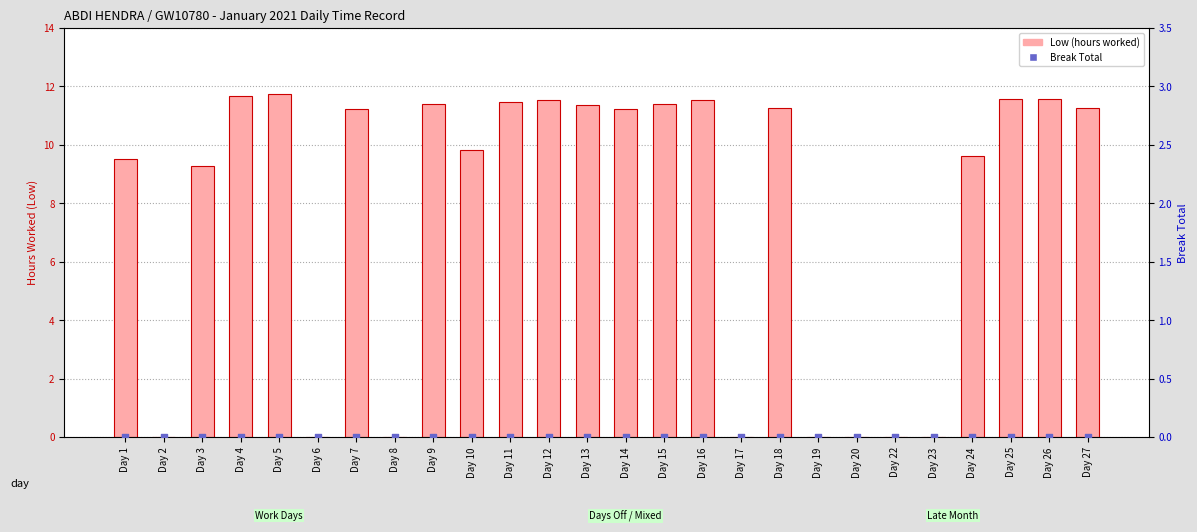

At how many categories does at least one series exceed 2?

18